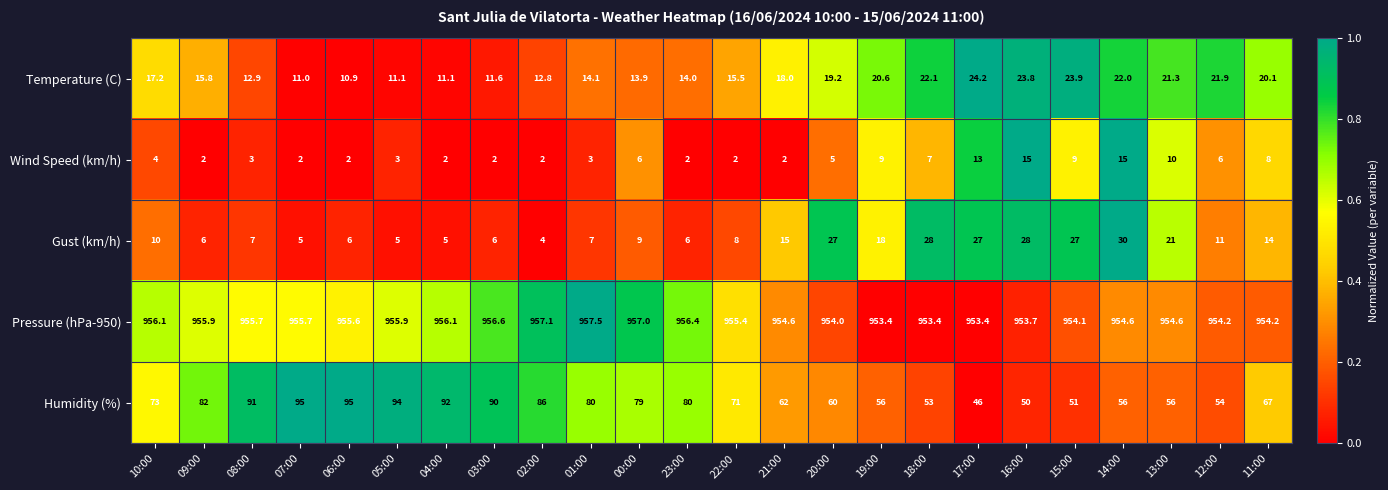

Rank the series at 03:00 from lowest to highest value.

Wind Speed (km/h), Gust (km/h), Temperature (C), Humidity (%), Pressure (hPa-950)